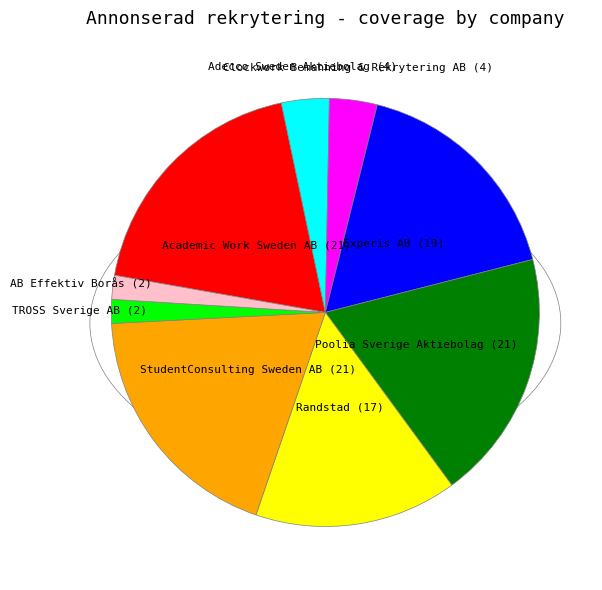

Is there any slice that represents more than half of the pie?

No